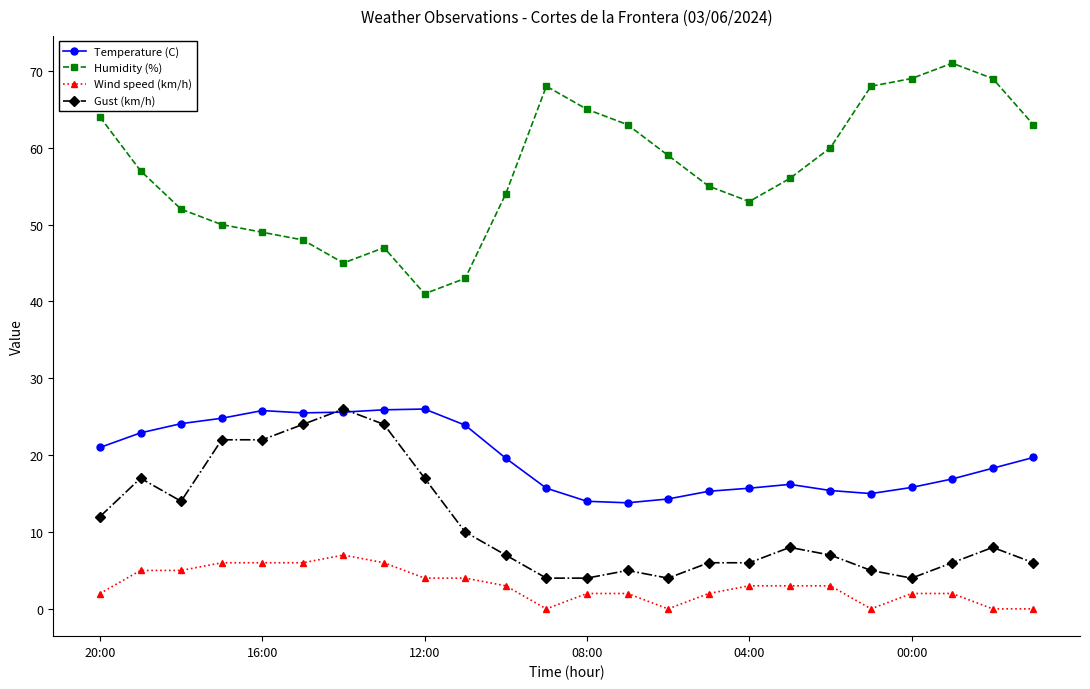

What is the difference between the maximum and minimum values in the Temperature (C) series?

12.2